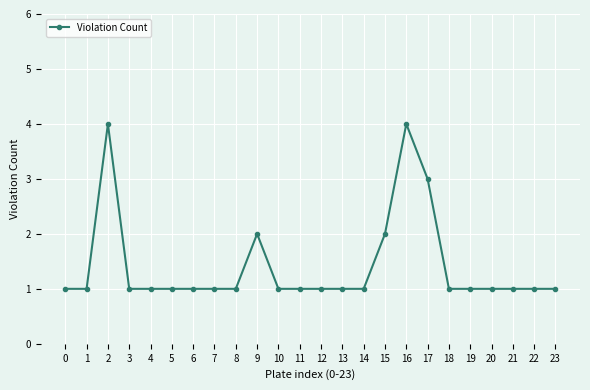

What is the greatest value displayed?

4